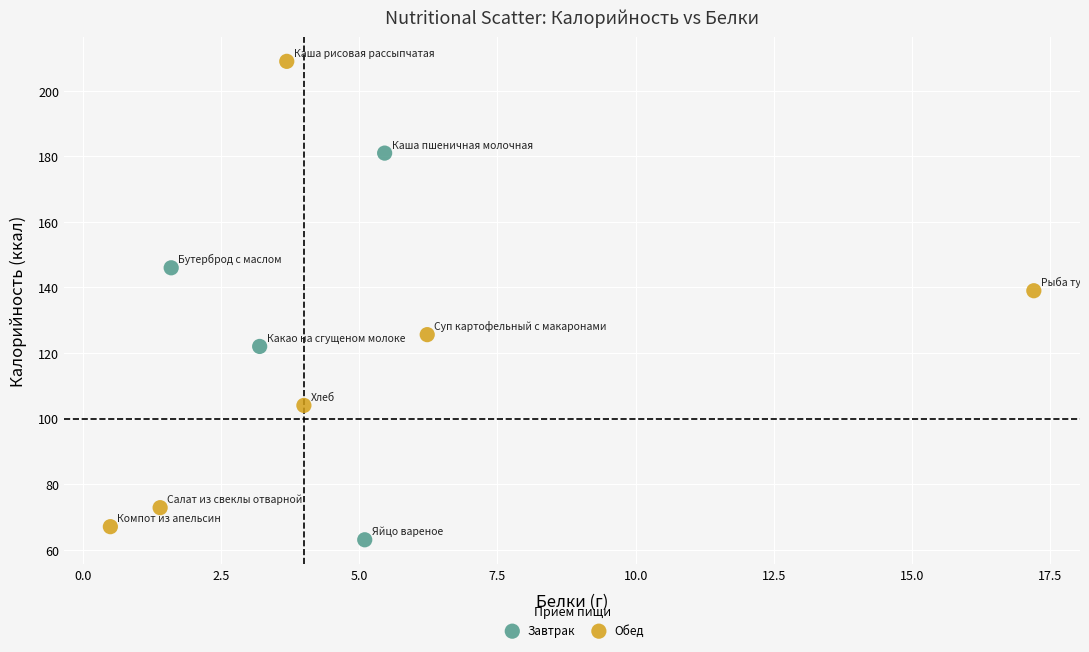

Which series has the widest spread of Y values?

Обед